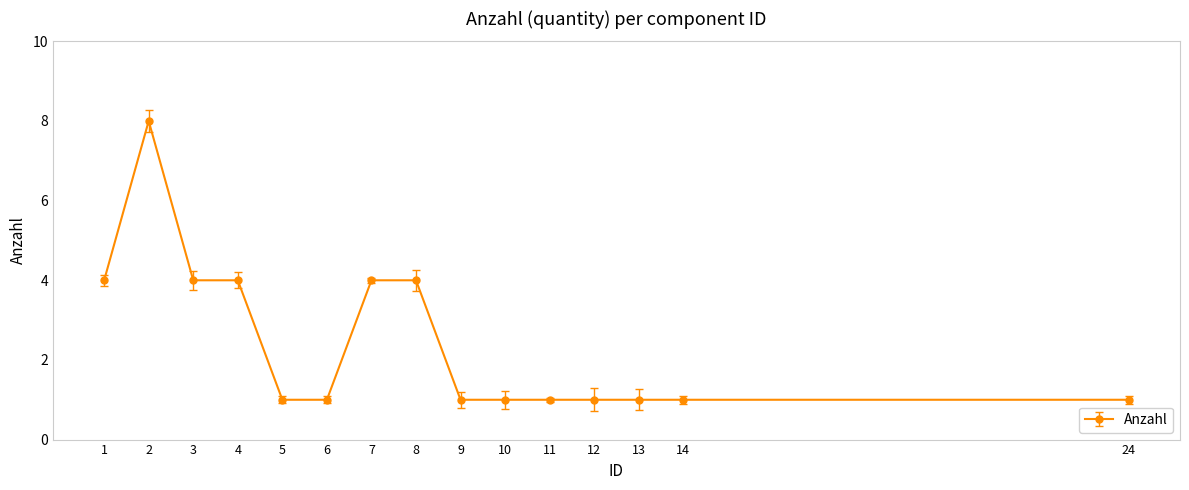

What is the approximate value at 2?

8